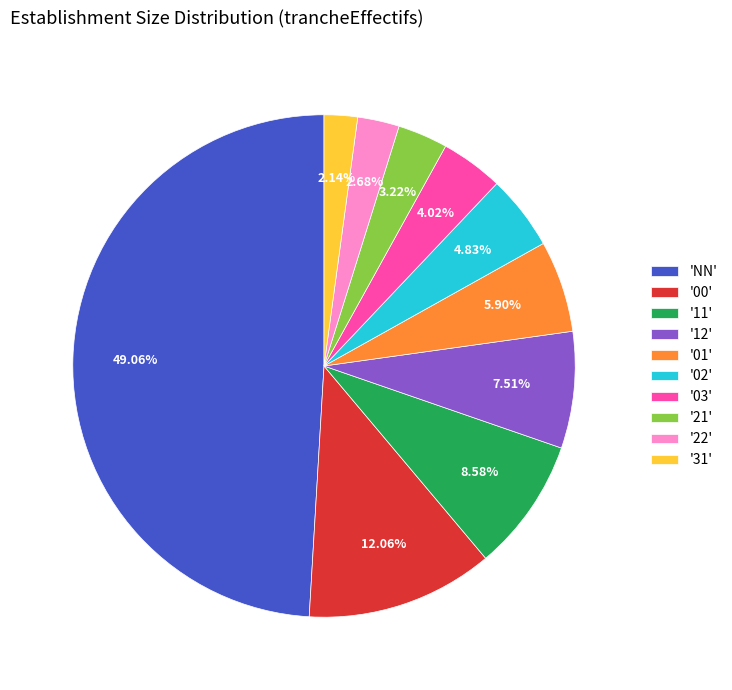

Rank the categories by value from highest to lowest.

'NN', '00', '11', '12', '01', '02', '03', '21', '22', '31'